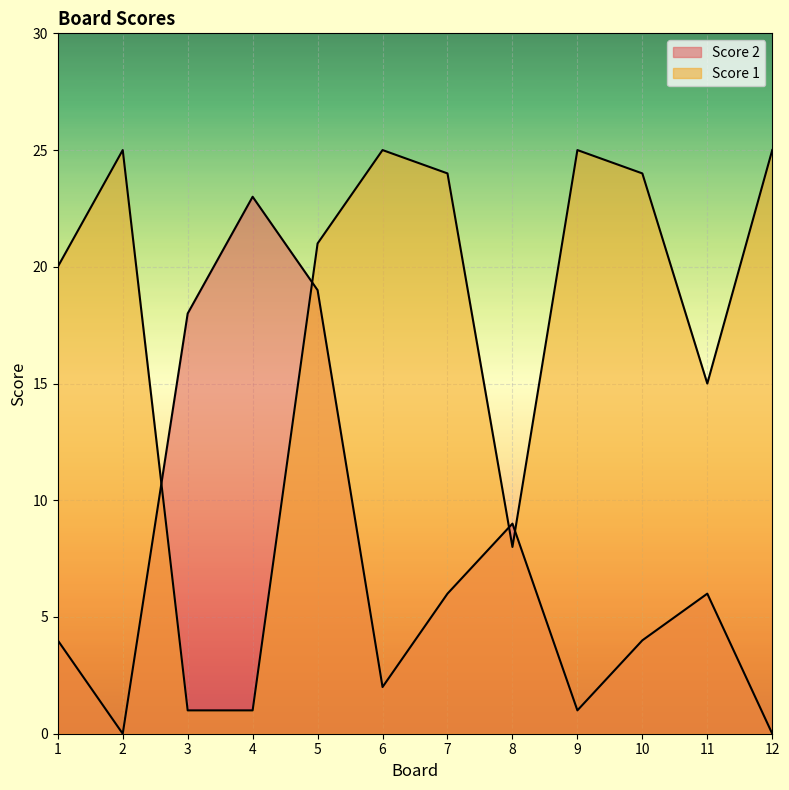

Reading right to left, transcribe all the data shown in this chart.

Score 2: 0	6	4	1	9	6	2	19	23	18	0	4
Score 1: 25	15	24	25	8	24	25	21	1	1	25	20